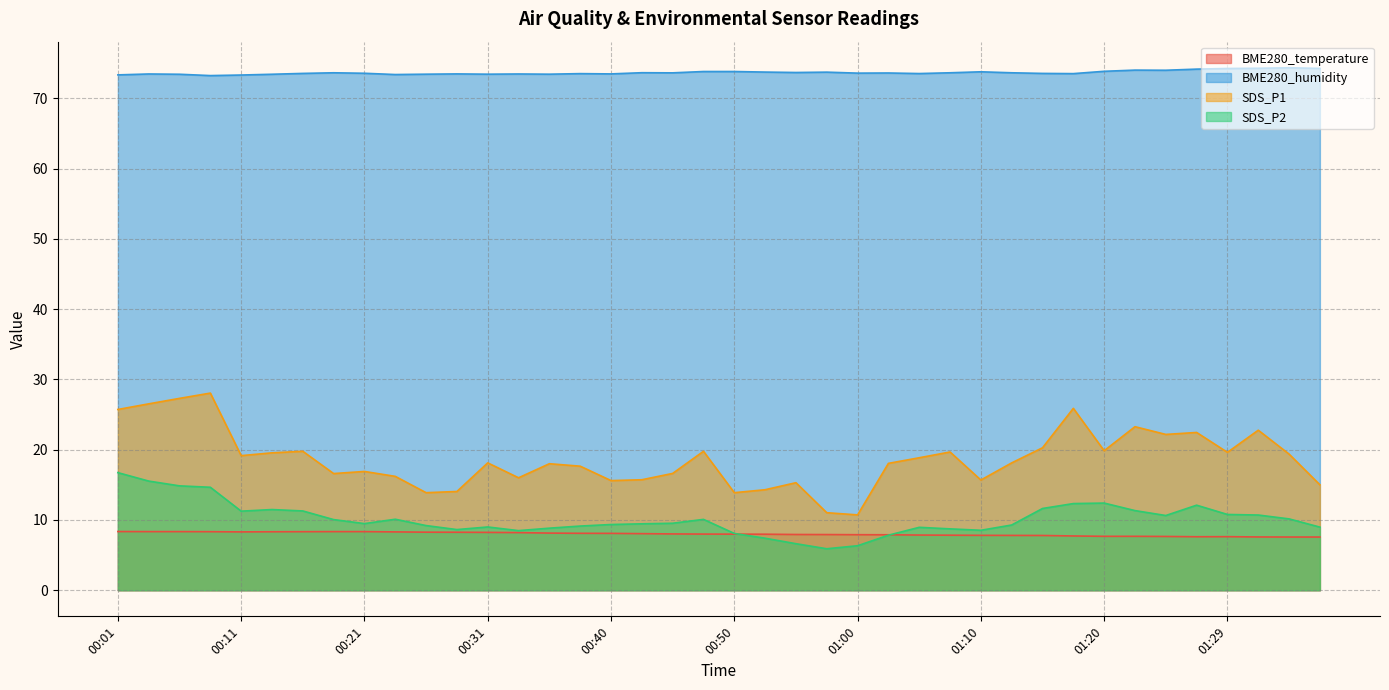

What is the total value across all series at 00:23?

108.0